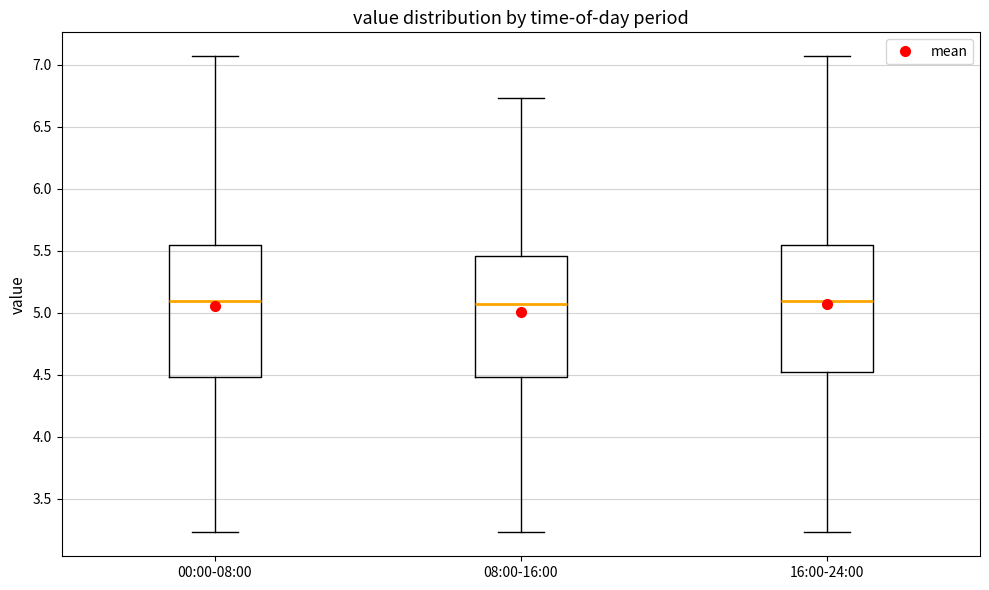

Reading left to right, transcribe this box plot: for each box, give where its median line is, the range the box spans, and where its two whiskers end, as read against the y-axis. The values are not printed on the chart, so give them approximately, as read against the axis.

00:00-08:00: median 5.10, box 4.50 to 5.55, whiskers 3.25 to 7.05
08:00-16:00: median 5.05, box 4.50 to 5.45, whiskers 3.25 to 6.75
16:00-24:00: median 5.10, box 4.50 to 5.55, whiskers 3.25 to 7.05